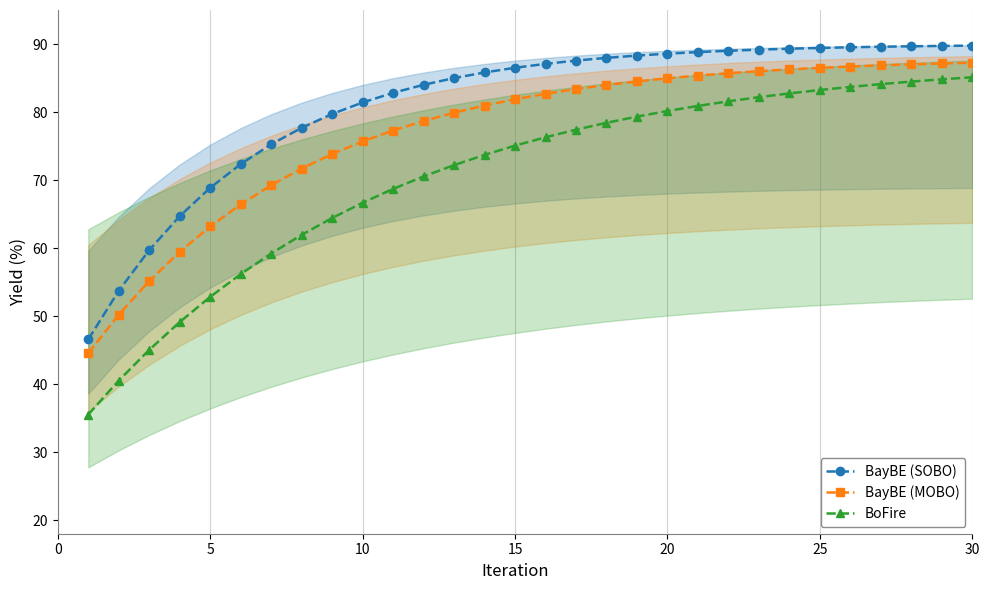

True or false: BayBE (SOBO) and BoFire cross at least once.

False